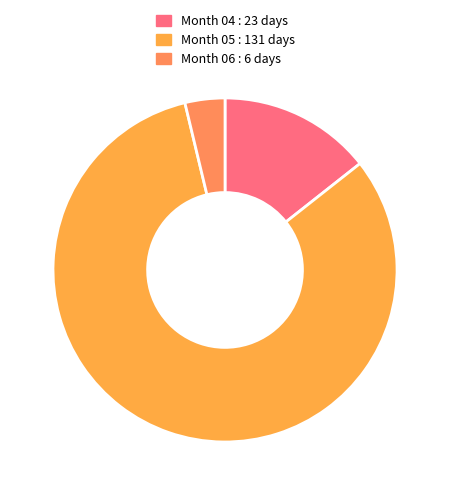

Count the number of slices in the pie.

3